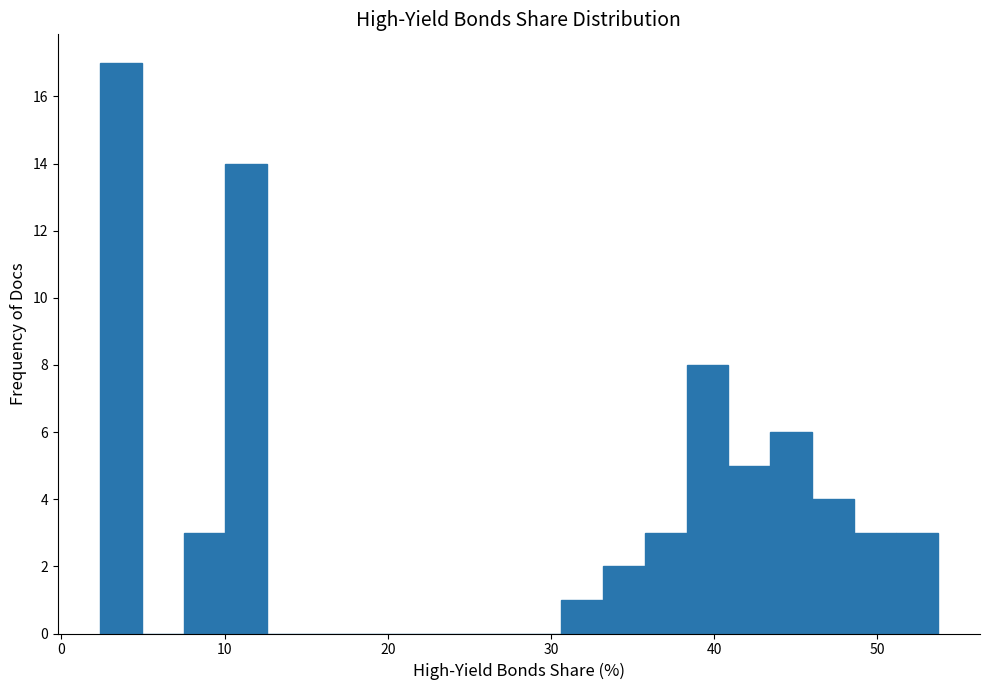

Read against the x-axis, roughly where is the centre of the tallest bar?

4